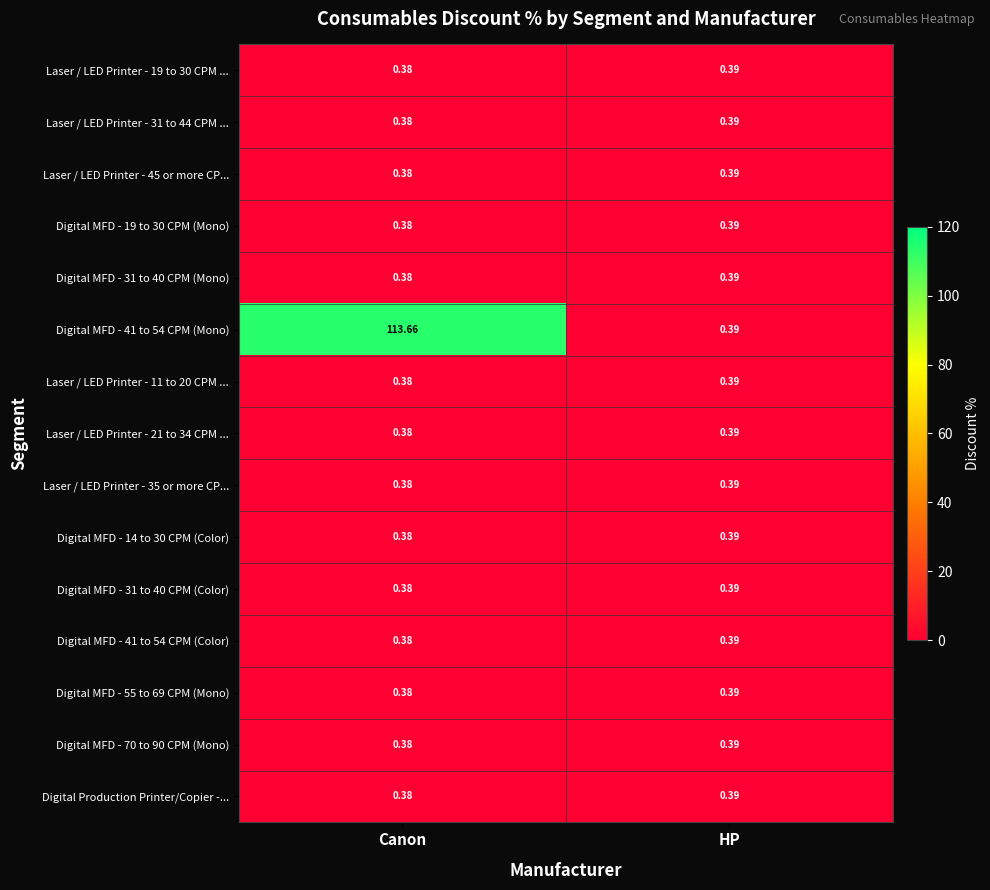

At which label is Digital MFD - 55 to 69 CPM (Mono) closest to 0?

Canon